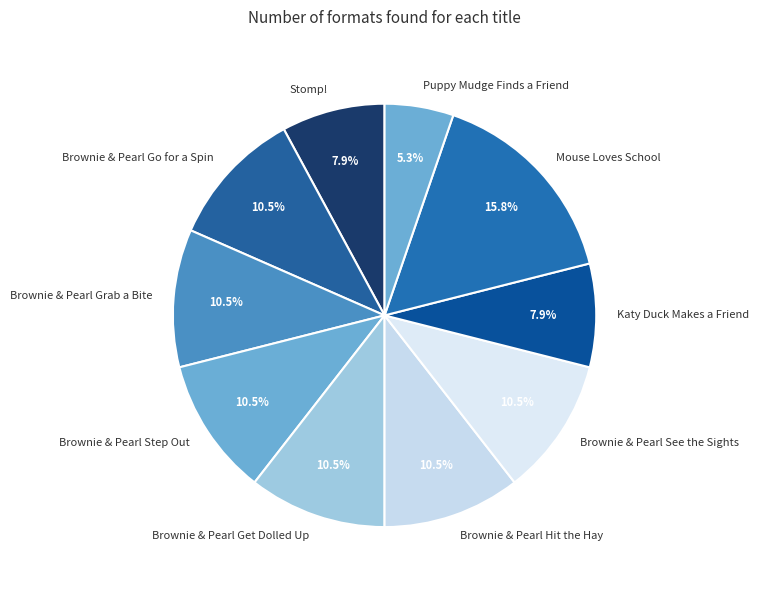

How much of the chart is everything except Katy Duck Makes a Friend?

92.1%